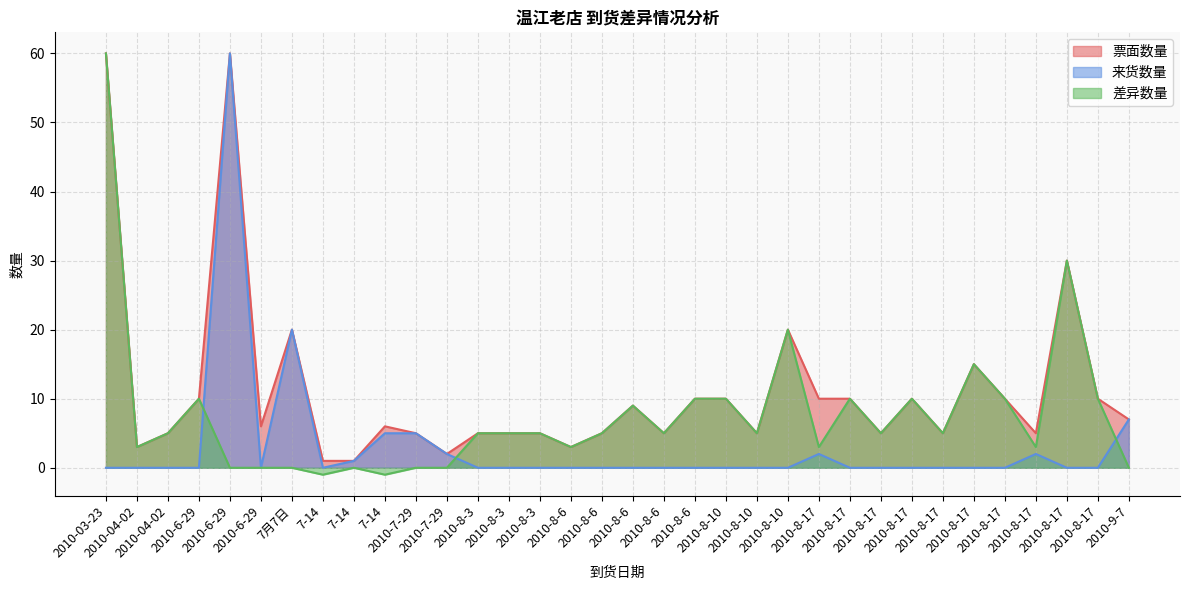

How many interior local peaks does the 来货数量 series have?

4